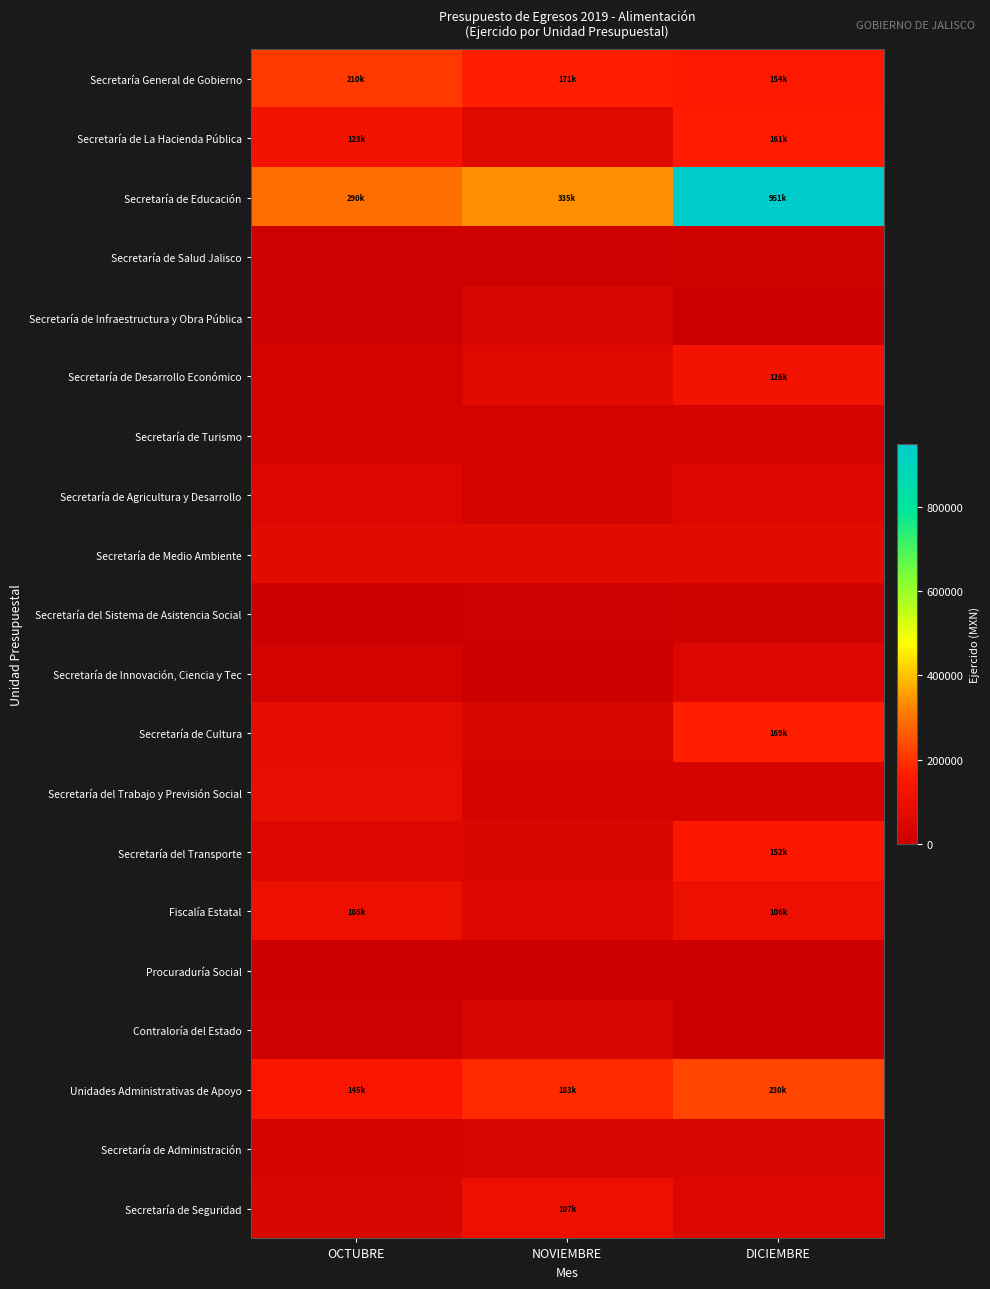

Which series has the largest range (max minus min)?

Secretaría de Educación